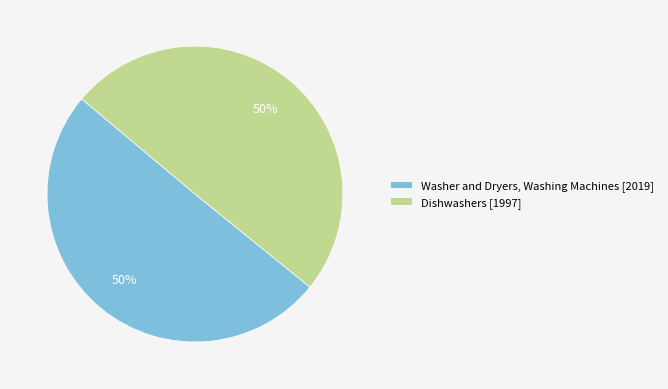

To the nearest percent, what is the average slice percentage?

50%